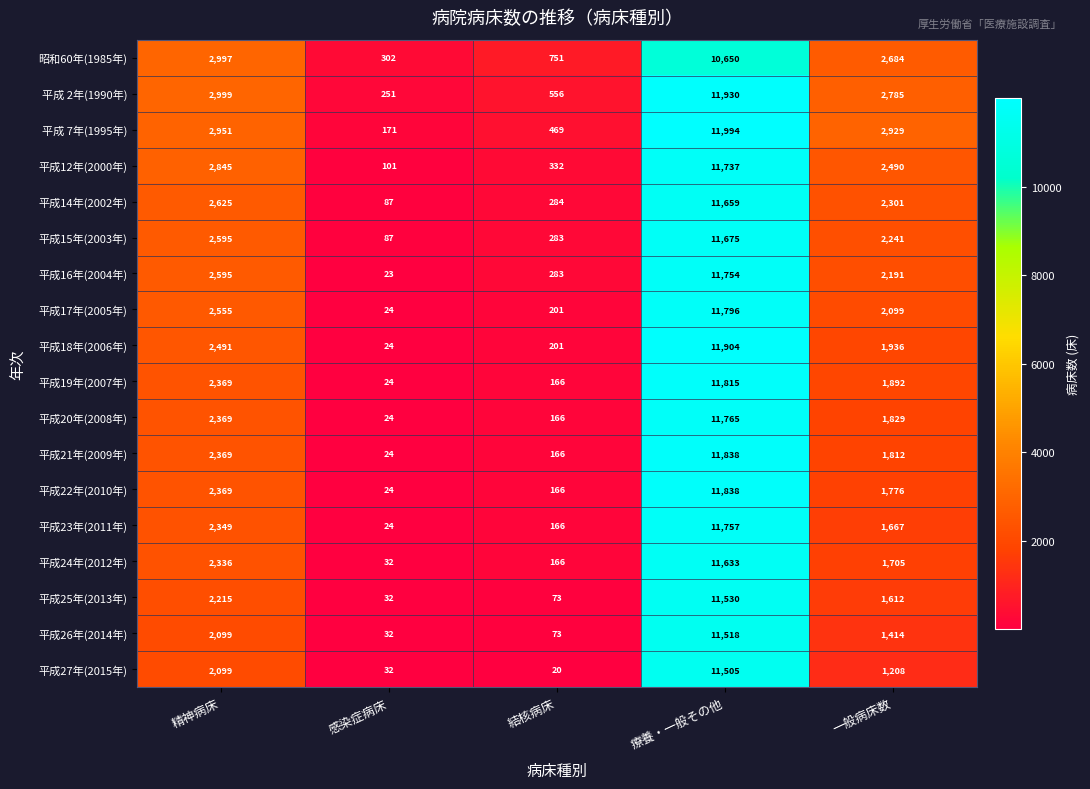

Rank the categories by 平成12年(2000年) value from lowest to highest.

感染症病床, 結核病床, 一般病床数, 精神病床, 療養・一般その他